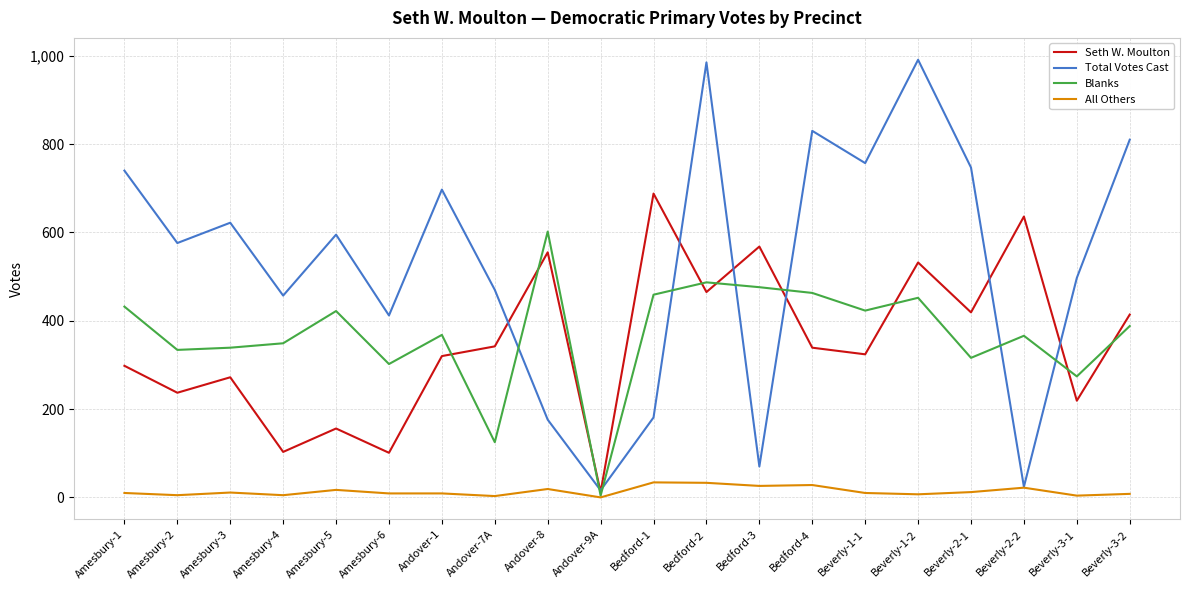

At how many categories does at least one series exceed 44?

19